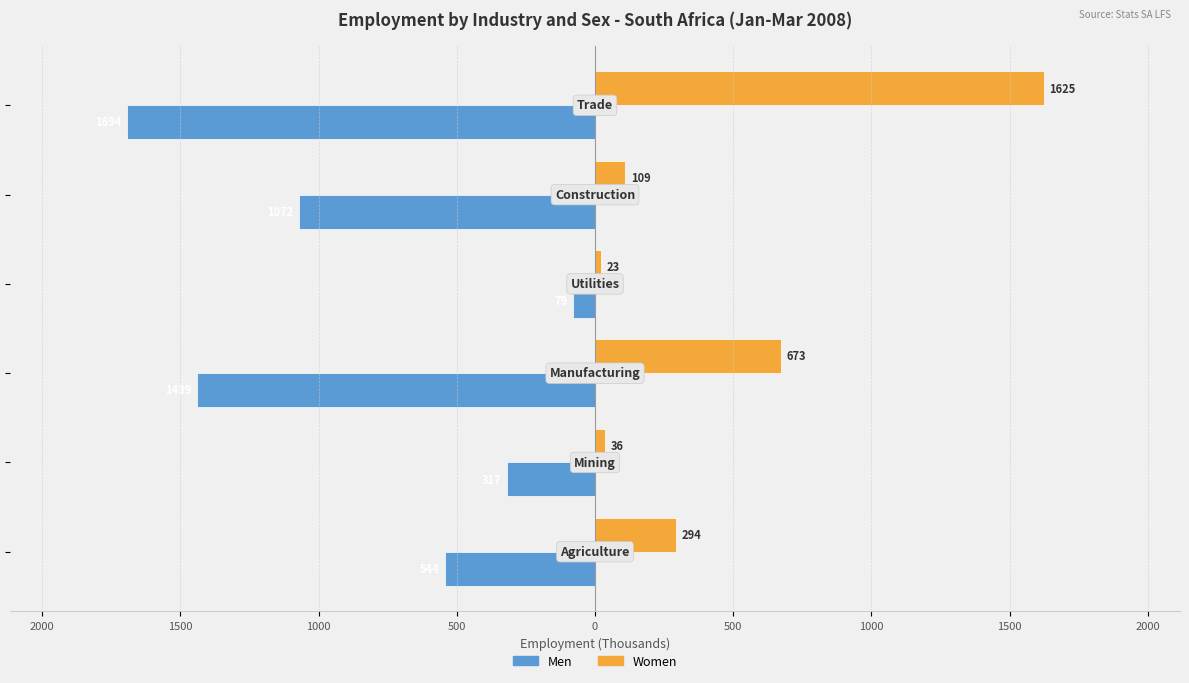

Reading right to left, list all the values displayed in this chart.

Men: 0=-1693.5	500=-1071.6	1000=-79.3	1500=-1438.5	2000=-317.2	2500=-544.0
Women: 0=1625.0	500=108.9	1000=23.1	1500=672.8	2000=35.6	2500=294.1